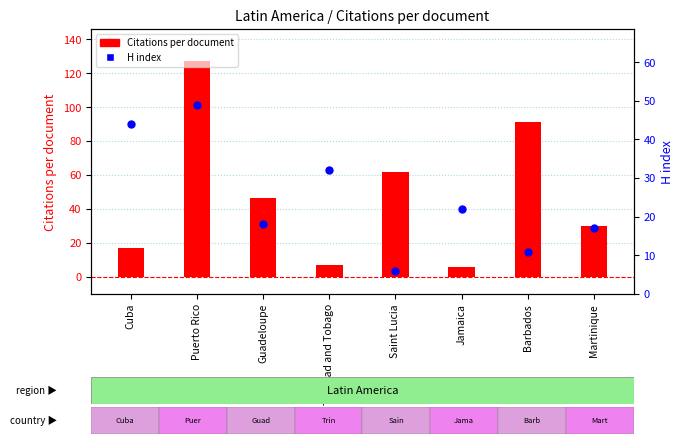

Between Jamaica and Puerto Rico, which is larger?

Puerto Rico